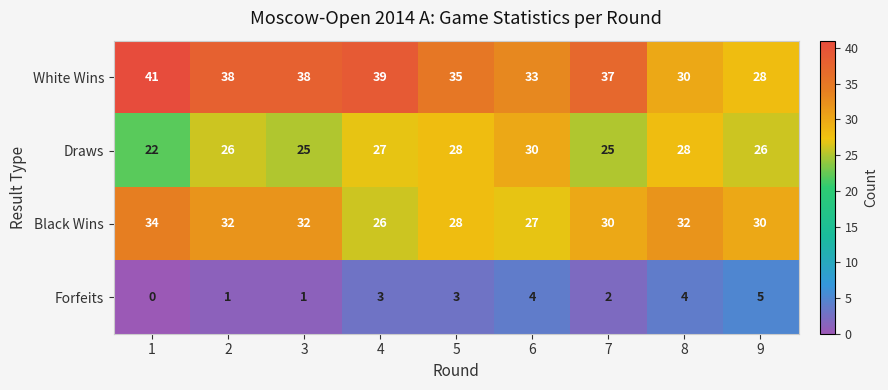

How many Forfeits values are between 1 and 4?

7